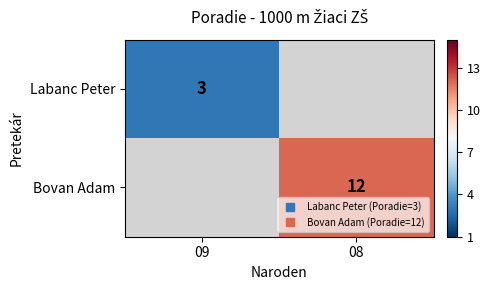

Count the number of categories in the chart.

2